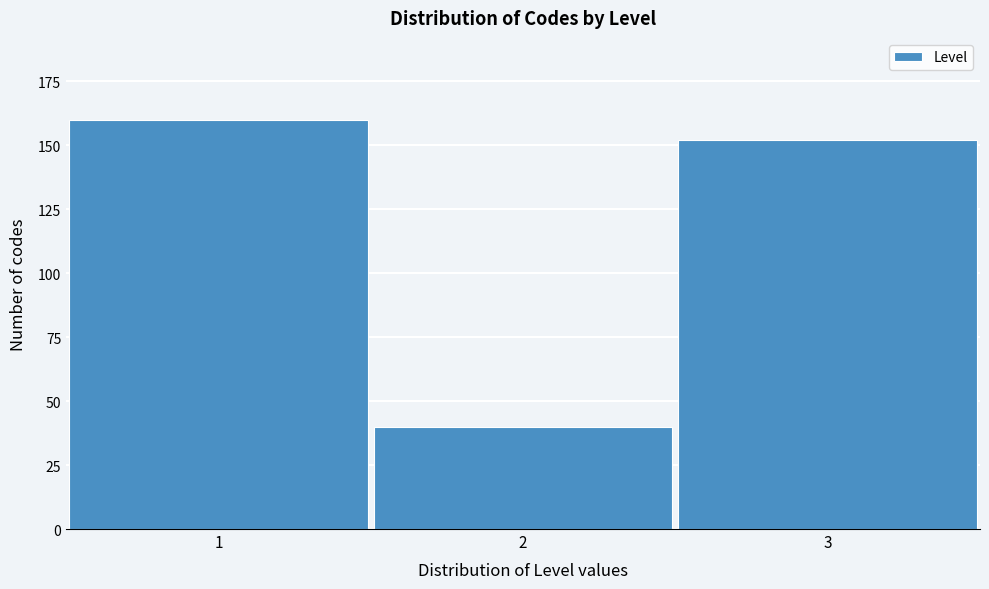

Reading right to left, transcribe all the data shown in this chart.

3=152	2=40	1=160